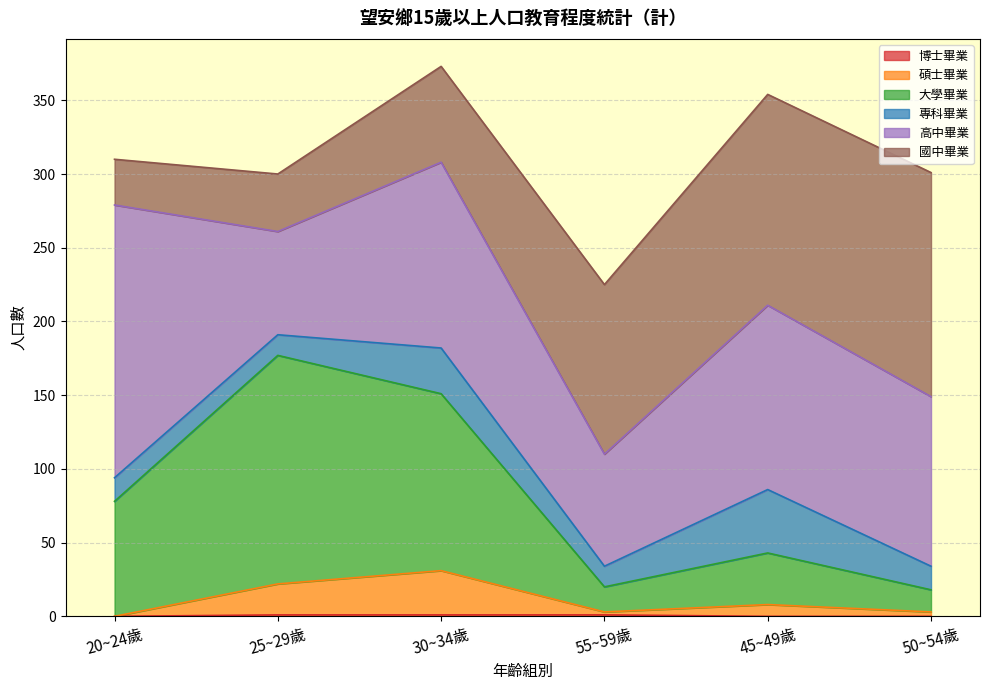

Does the chart display data point markers on the line(s)?

No